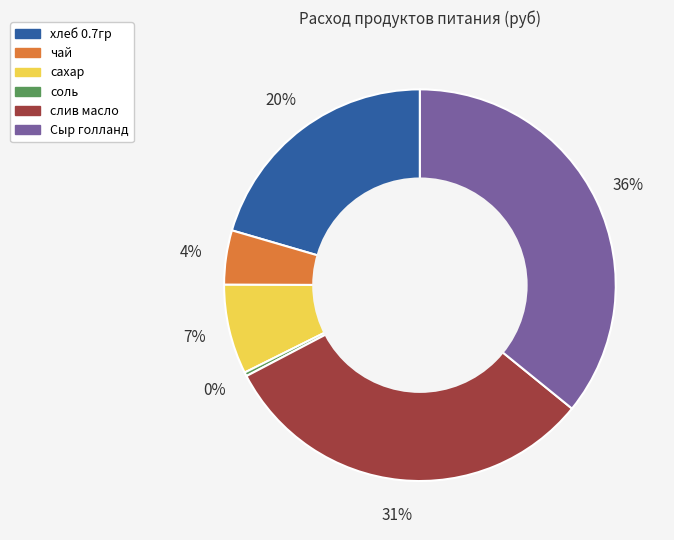

Is it true that слив масло is 43% of the pie?

False